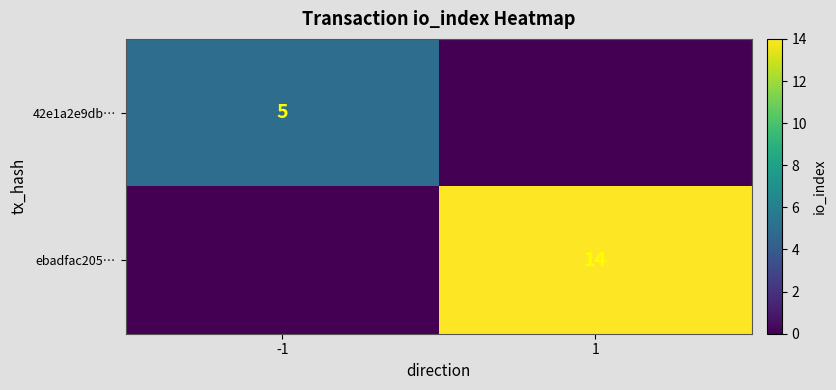

The ebadfac205… series shows 21 at 1. True or false?

False